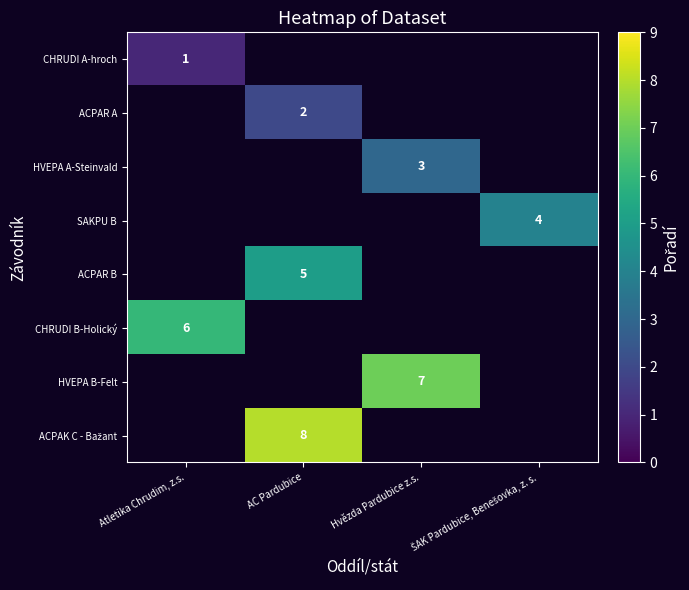

The HVEPA A-Steinvald series shows 3 at Hvězda Pardubice z.s.. True or false?

True